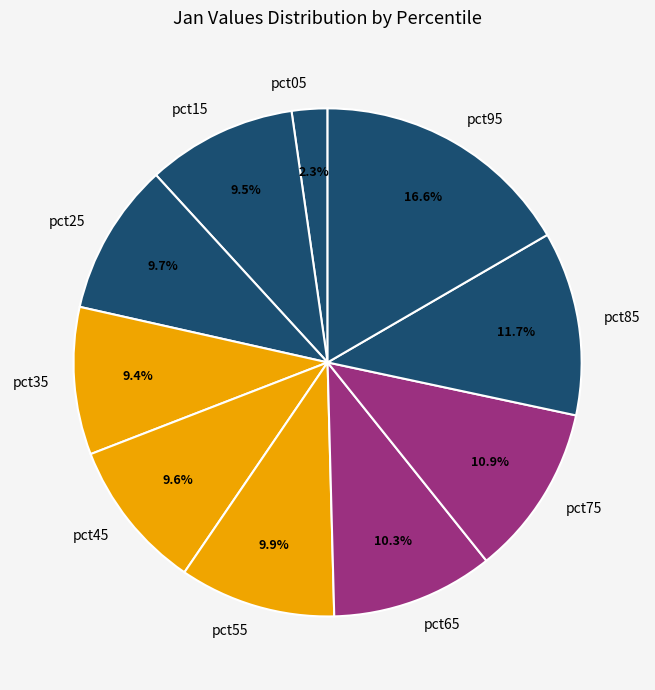

Does any single category account for the majority?

No